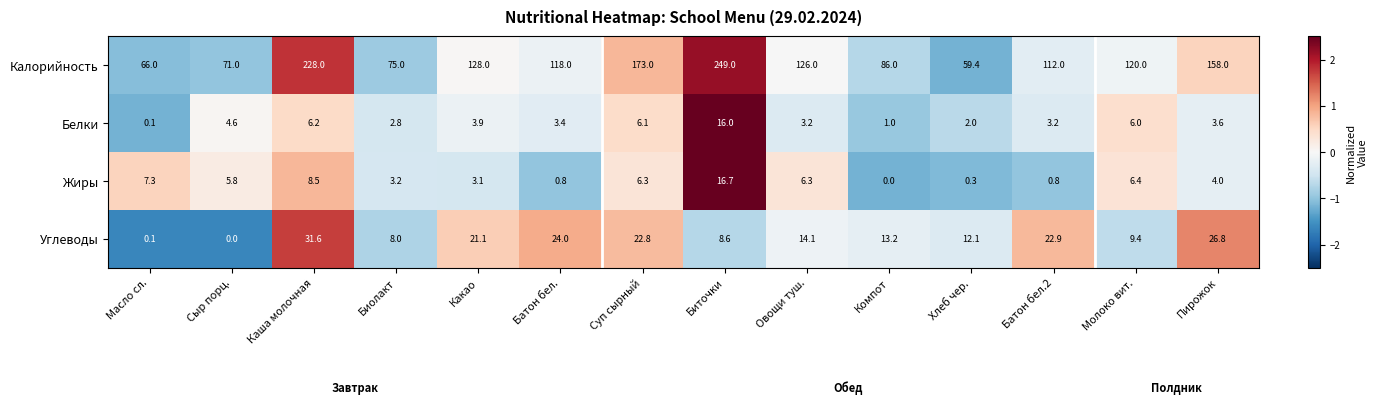

At Сыр порц., list the series in order from smallest to largest.

Углеводы, Белки, Жиры, Калорийность